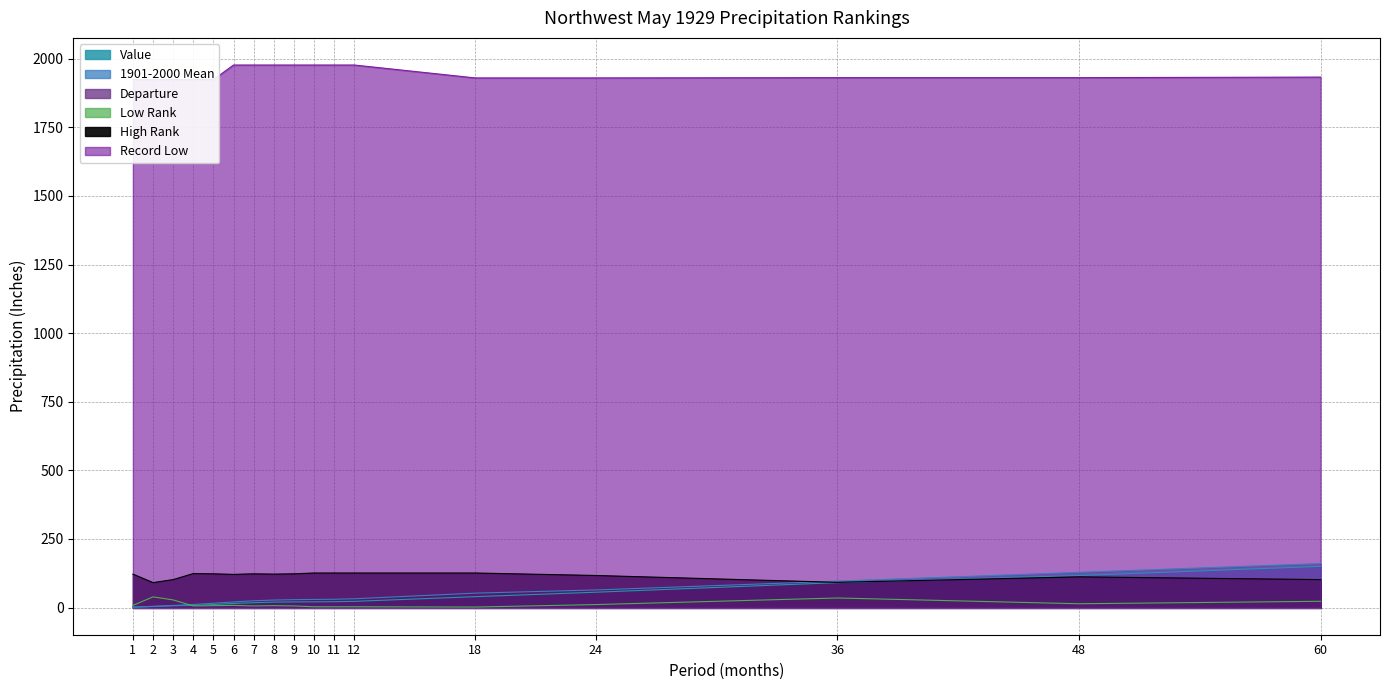

True or false: 1901-2000 Mean and Value intersect in this chart.

False